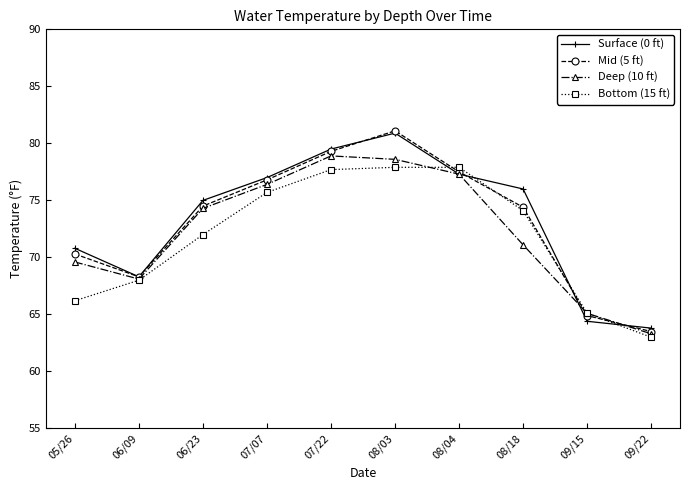

Which series changed the most between 08/03 and 09/22?

Mid (5 ft)